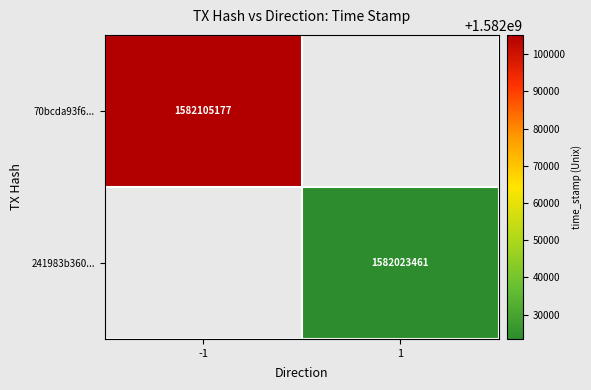

How many series are shown in this chart?

2